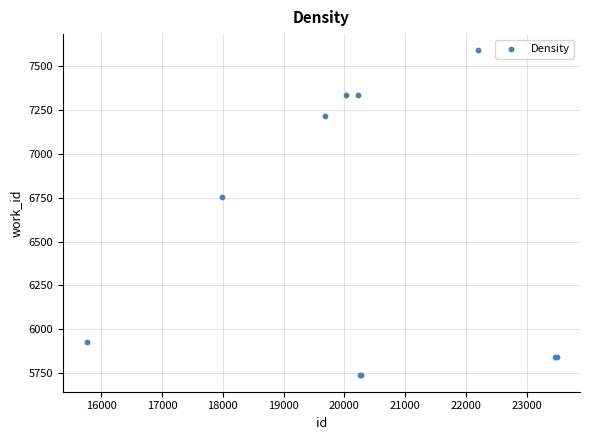

What Y value in the scatter plot is closest to 6663?

6752